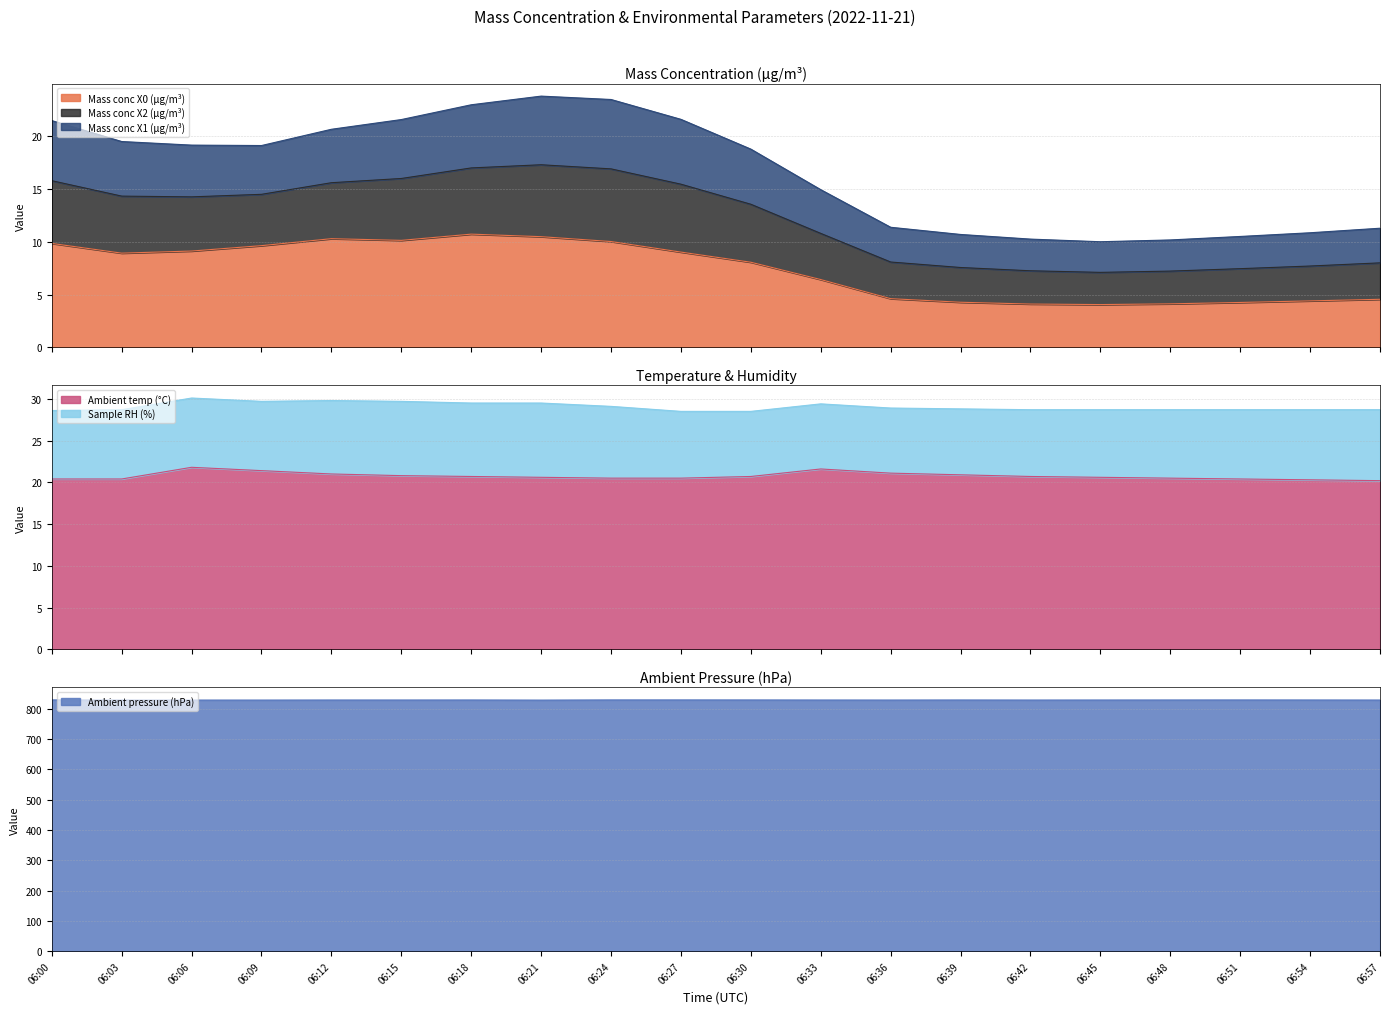

What is the spread (max minus min) of values at 06:21?

818.1